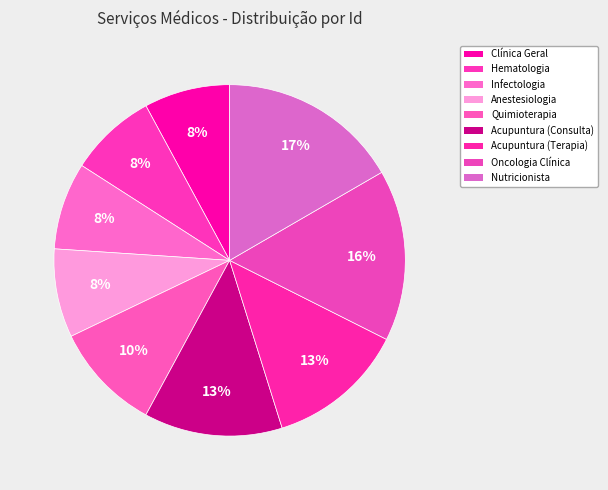

How many segments does this pie chart have?

9